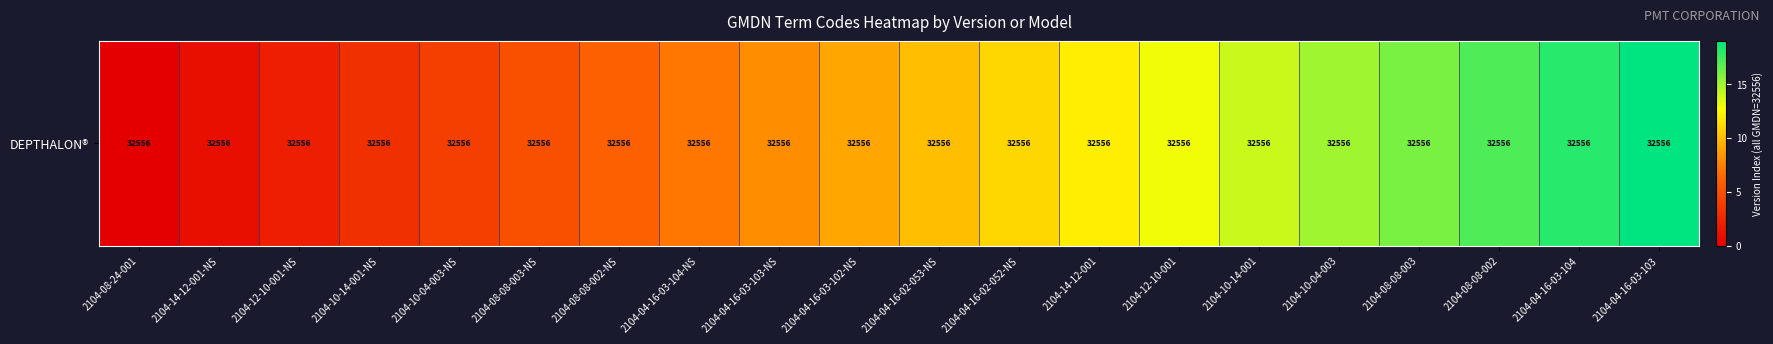

Which label corresponds to the smallest value in the chart?

2104-08-24-001